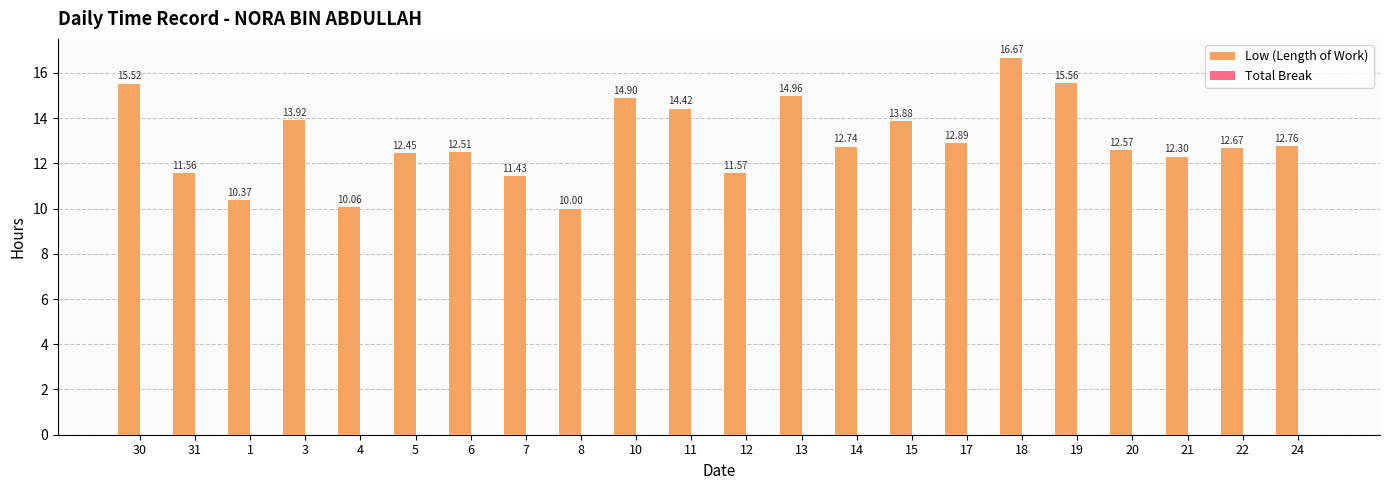

What is the change in value from 5 to 7?

-1.0